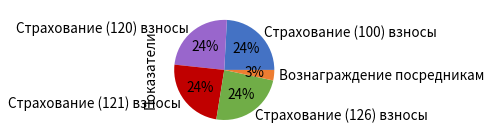

Is it true that Страхование (120) взносы is 24% of the pie?

True